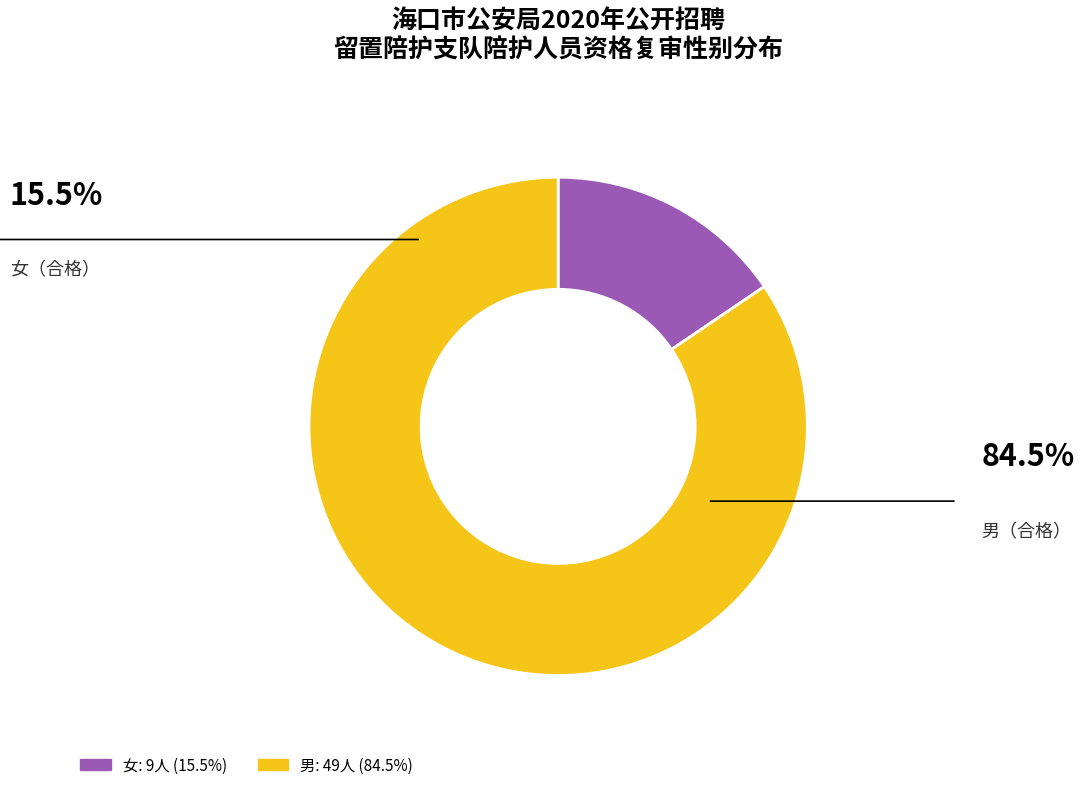

How many slices are in this pie chart?

2